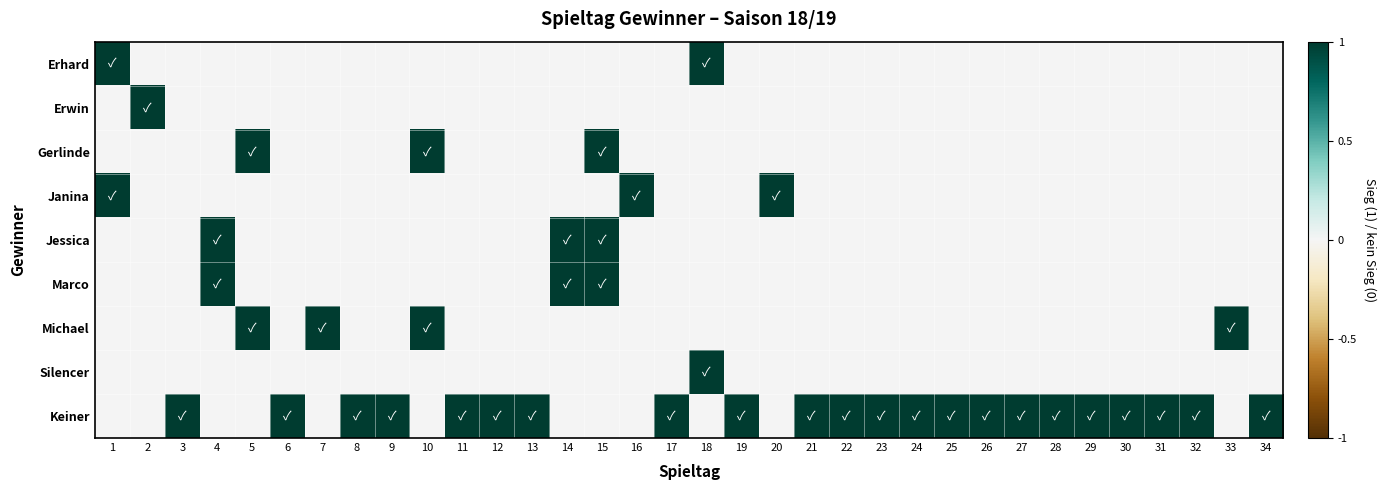

What is the total value across all series at 10?

2